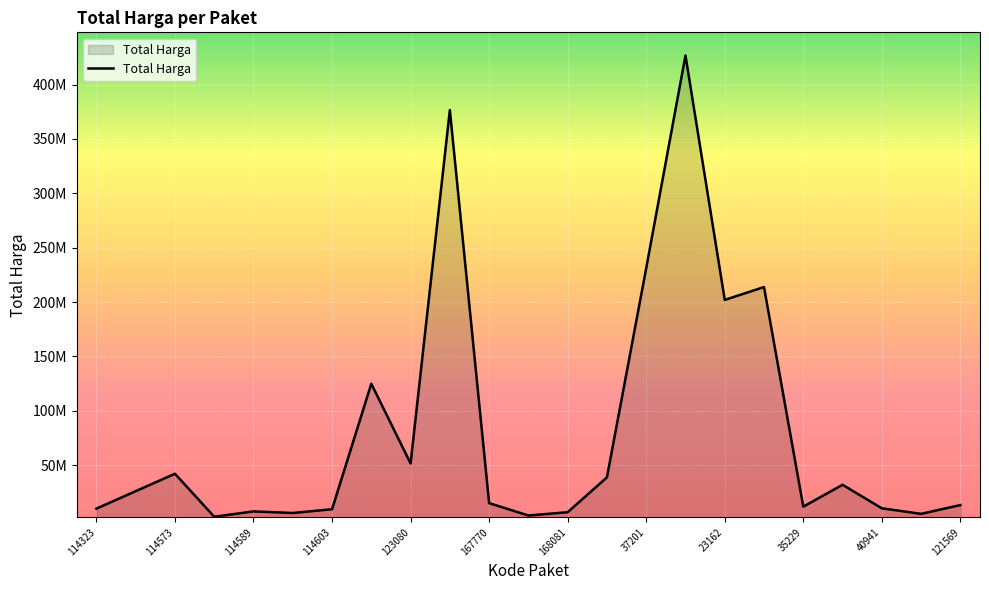

What is the label of the 1st point from the left?

114323